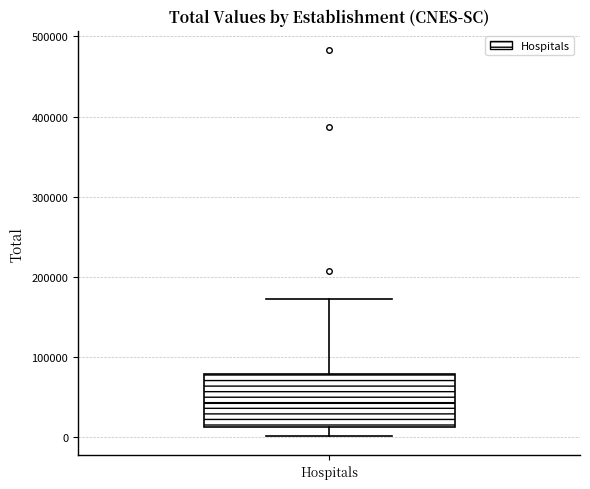

Where does the upper whisker of the box for Hospitals end on the y-axis? The values are not printed on the chart, so give them approximately, as read against the axis.

170000